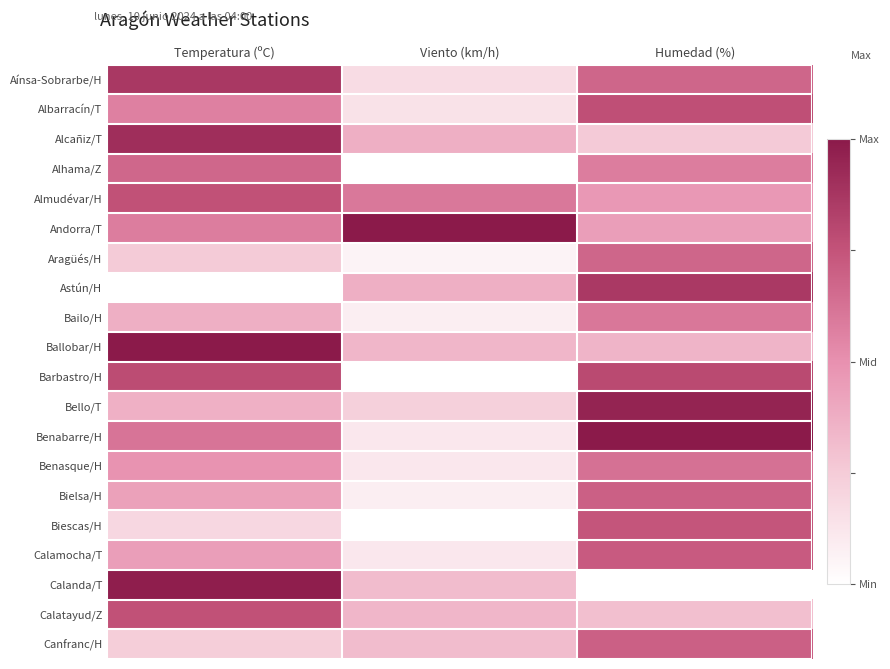

How many series are shown in this chart?

20